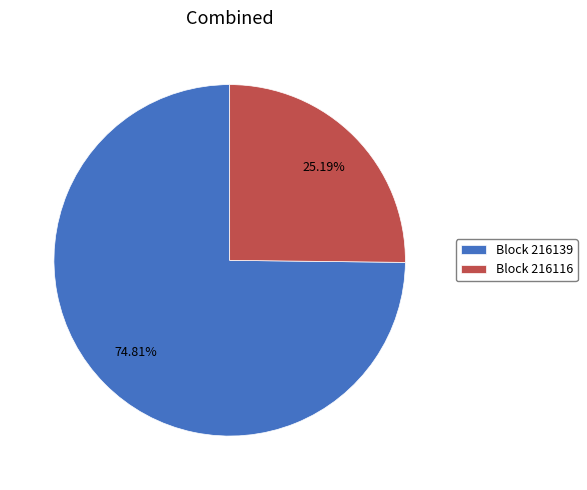

Does any single category account for the majority?

Yes